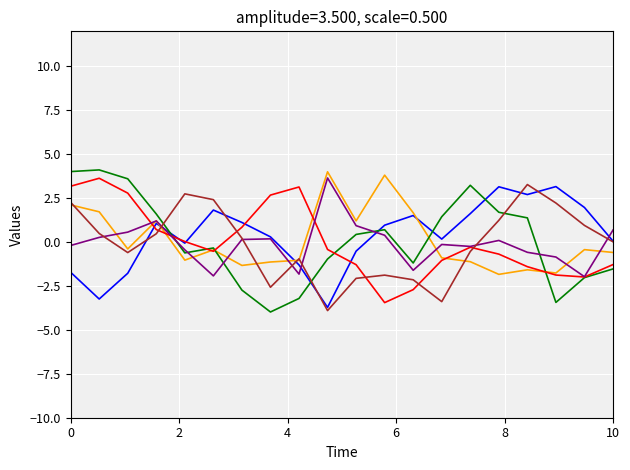

What is the greatest value displayed?

4.1